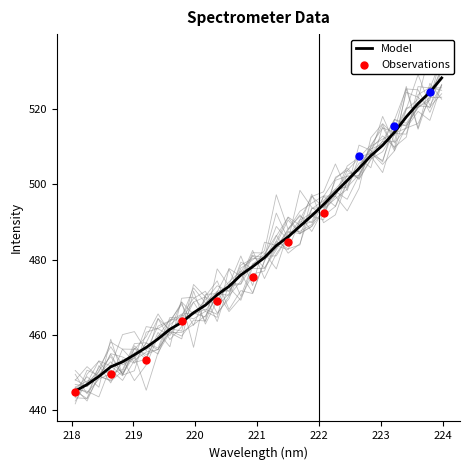

Which has a higher value, 220.9264 or 219.7801?

220.9264